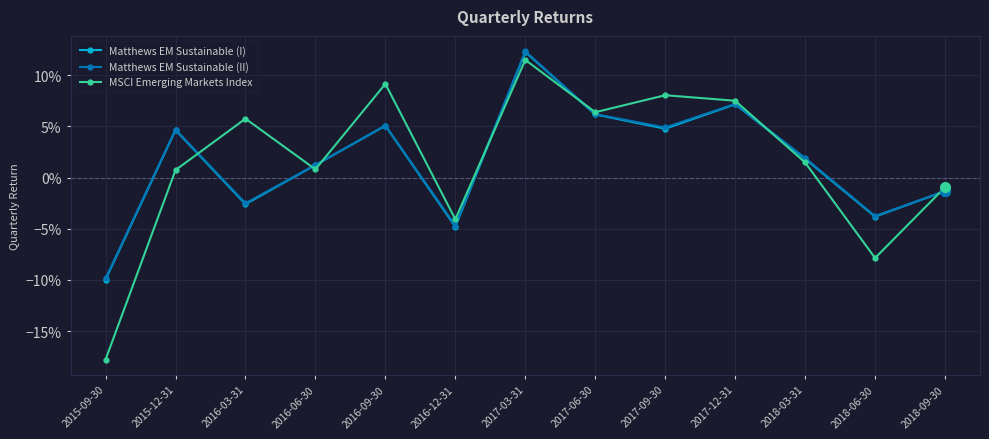

What are all the series names shown in the legend?

Matthews EM Sustainable (I), Matthews EM Sustainable (II), MSCI Emerging Markets Index